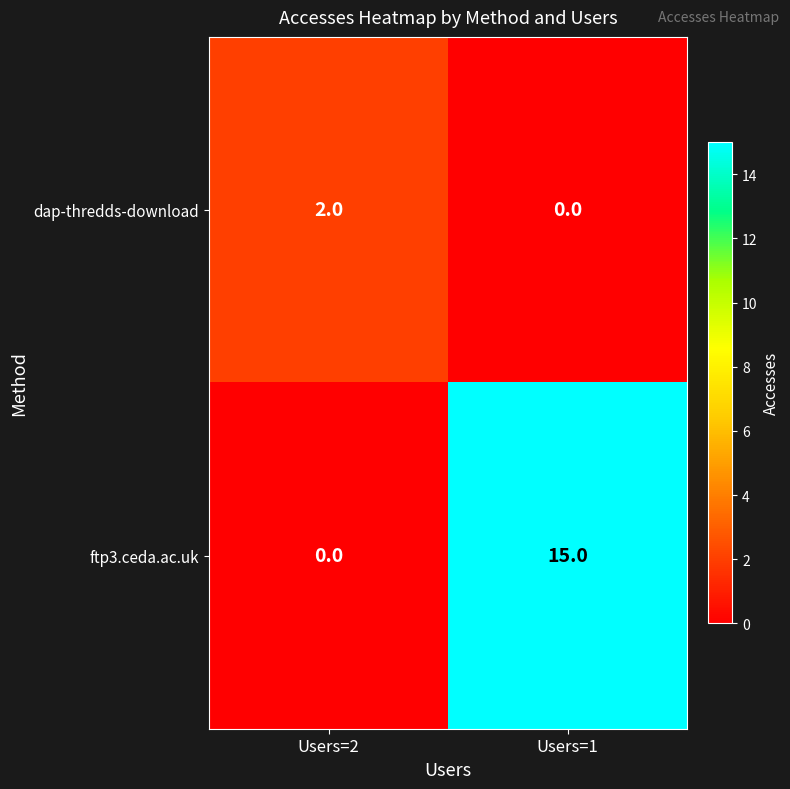

What is the total value across all series at Users=2?

2